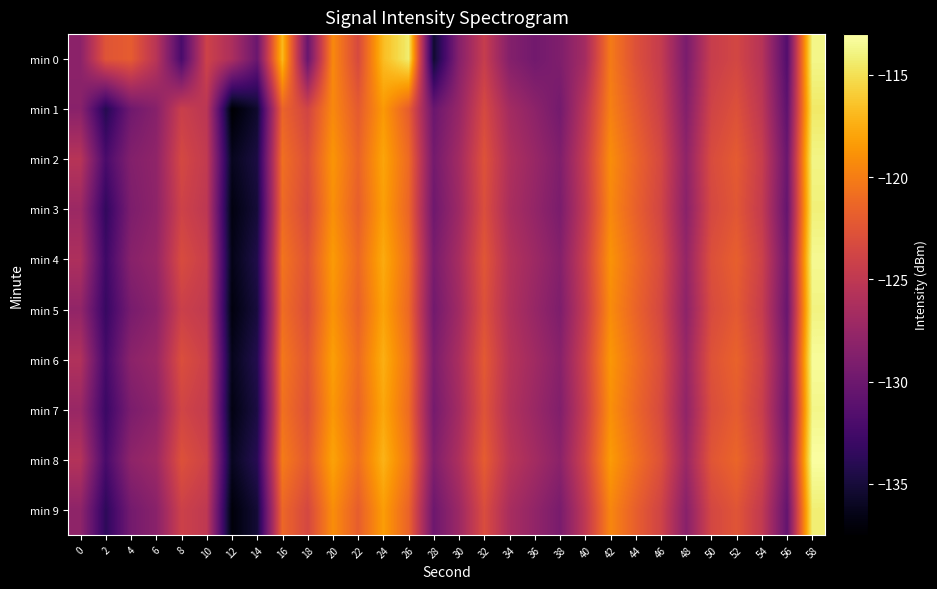

List the series in order of their peak value, lowest first.

min 1, min 9, min 3, min 5, min 2, min 0, min 7, min 4, min 6, min 8